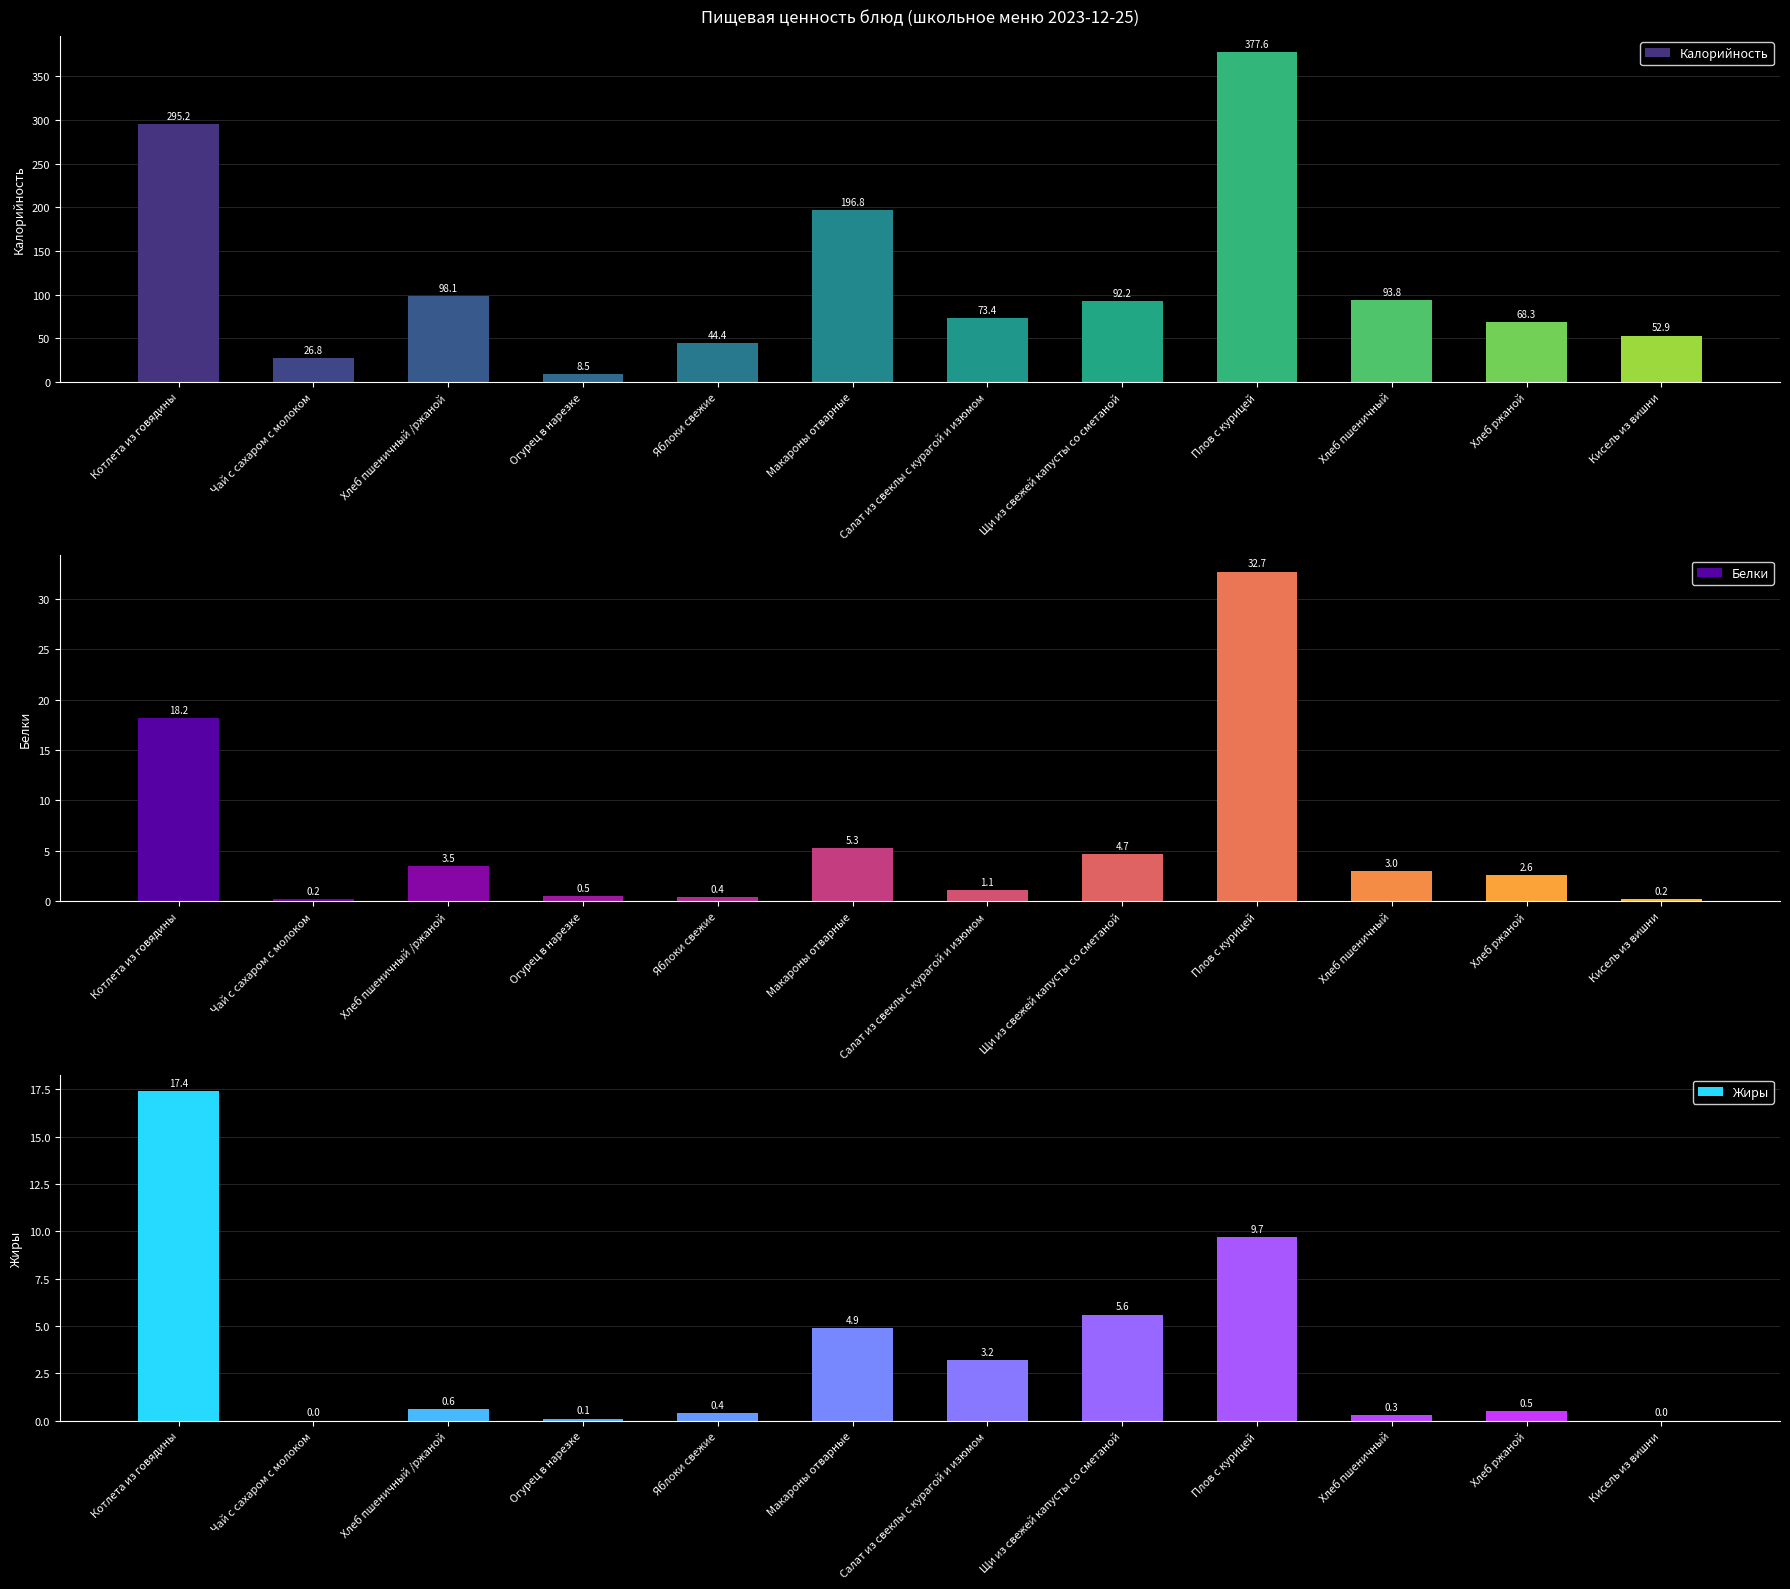

Does the chart contain stacked bars?

No